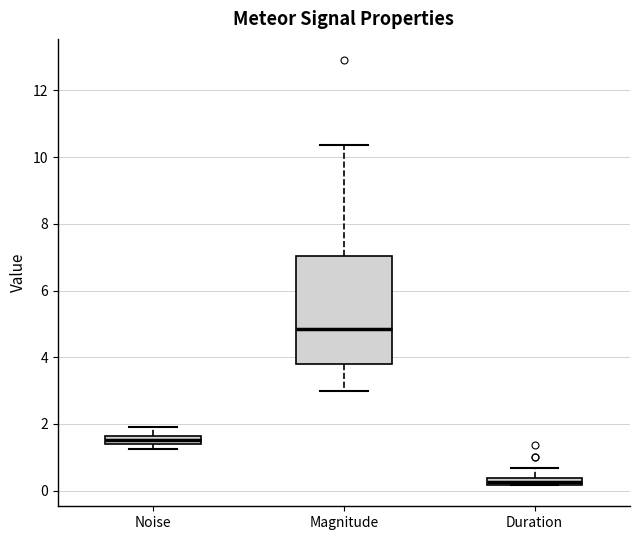

Comparing the boxes themselves (not the whiskers), which one is the tallest?

Magnitude